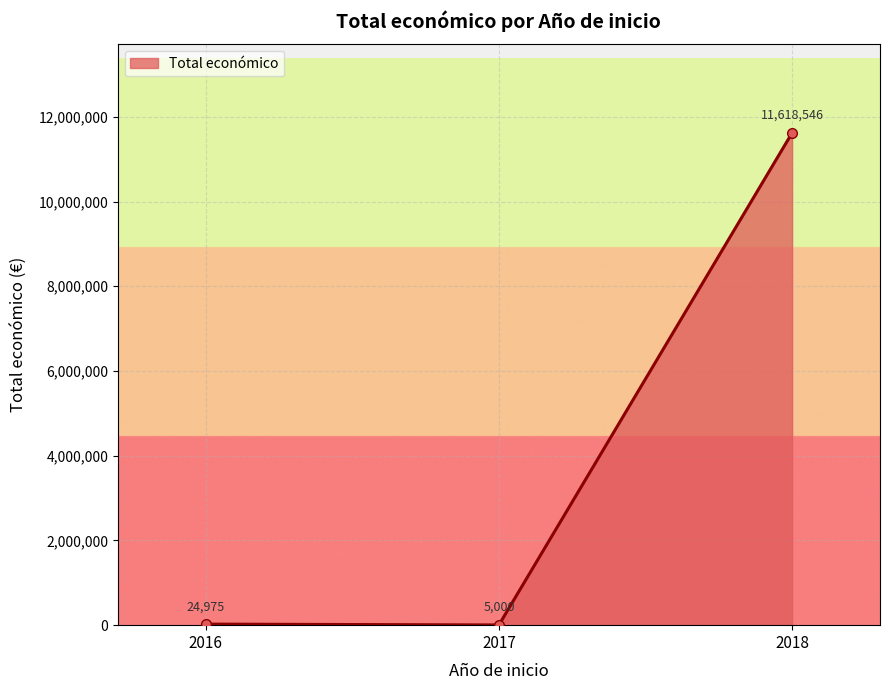

Does the chart have visible grid lines?

Yes